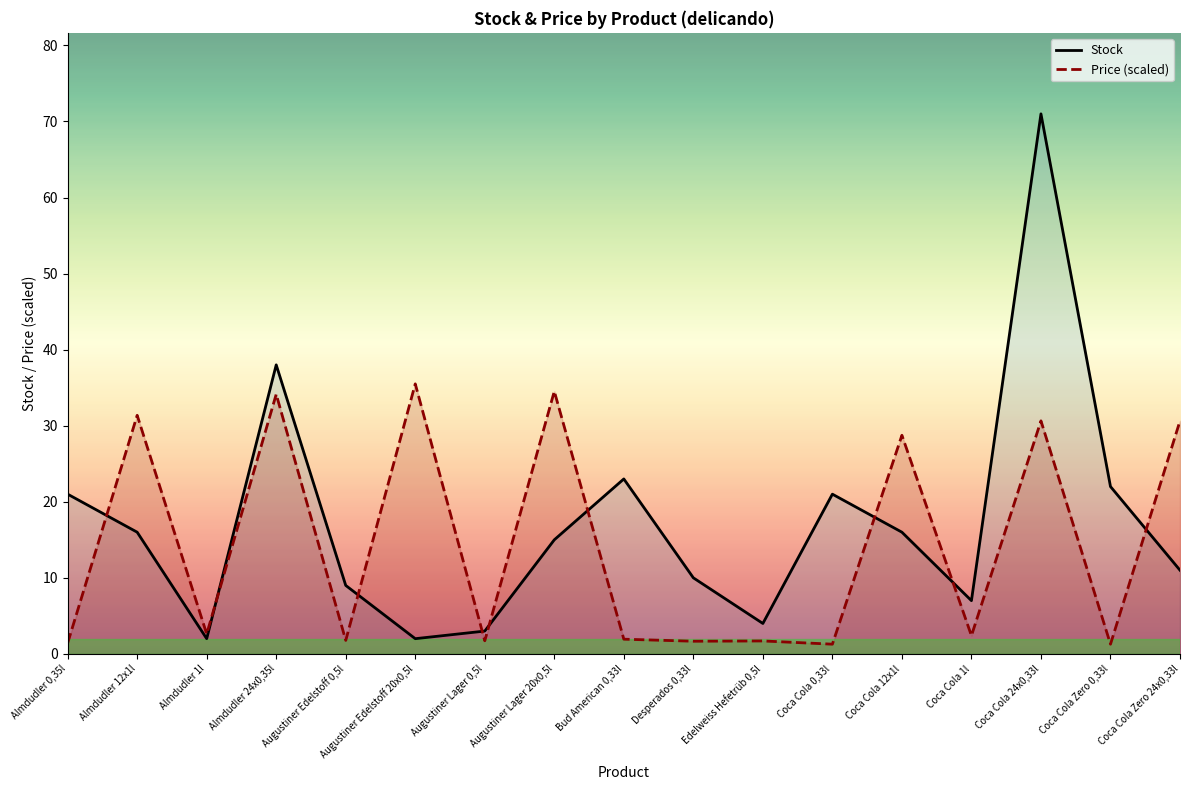

What are all the series names shown in the legend?

Stock, Price (scaled)